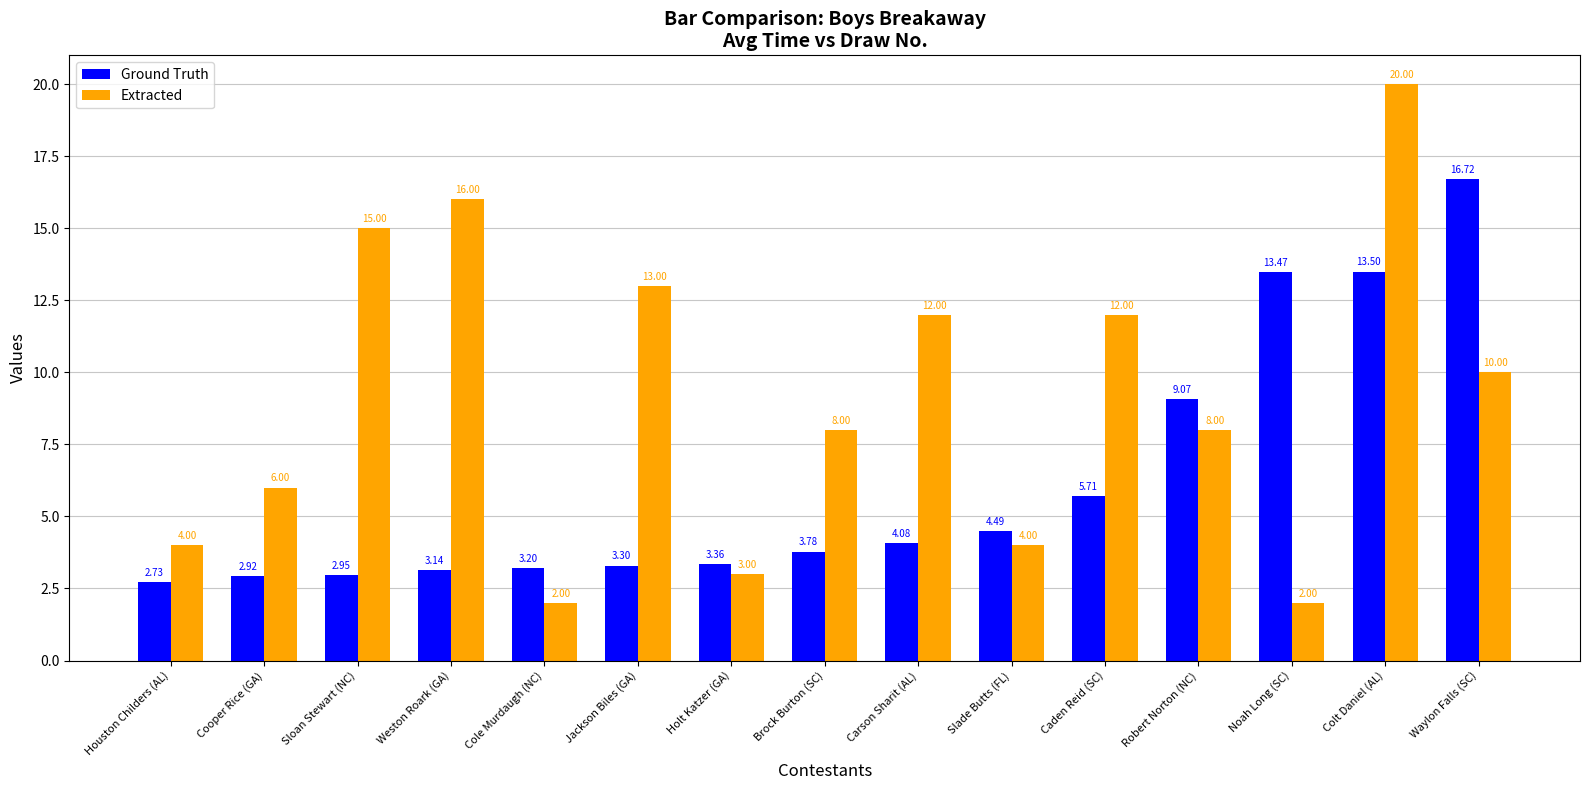

Is the value of Ground Truth at Houston Childers (AL) greater than the value of Extracted at Noah Long (SC)?

Yes